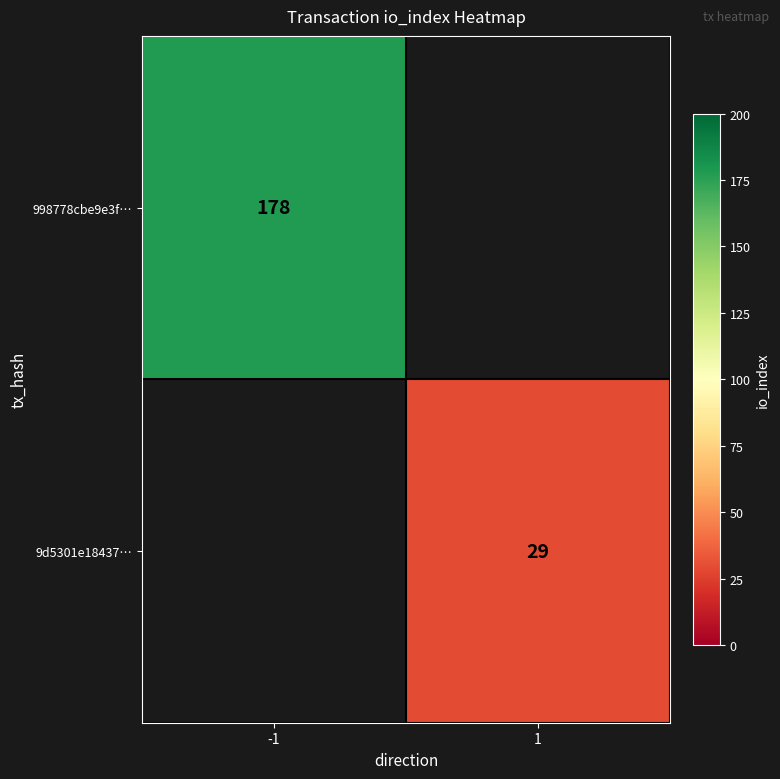

The 9d5301e18437… series shows 41 at 1. True or false?

False